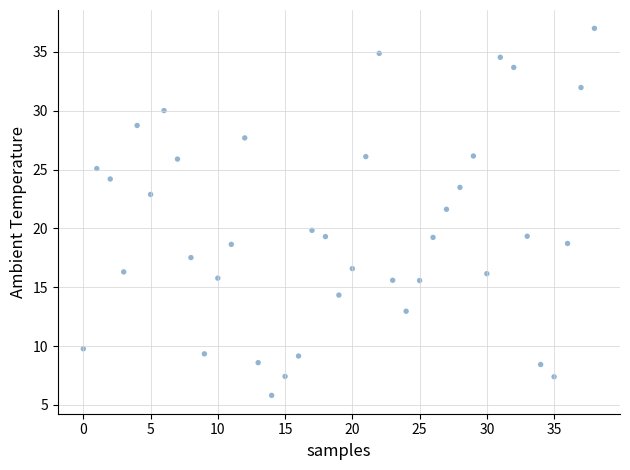

What Y value in the scatter plot is closest to 21?

21.6